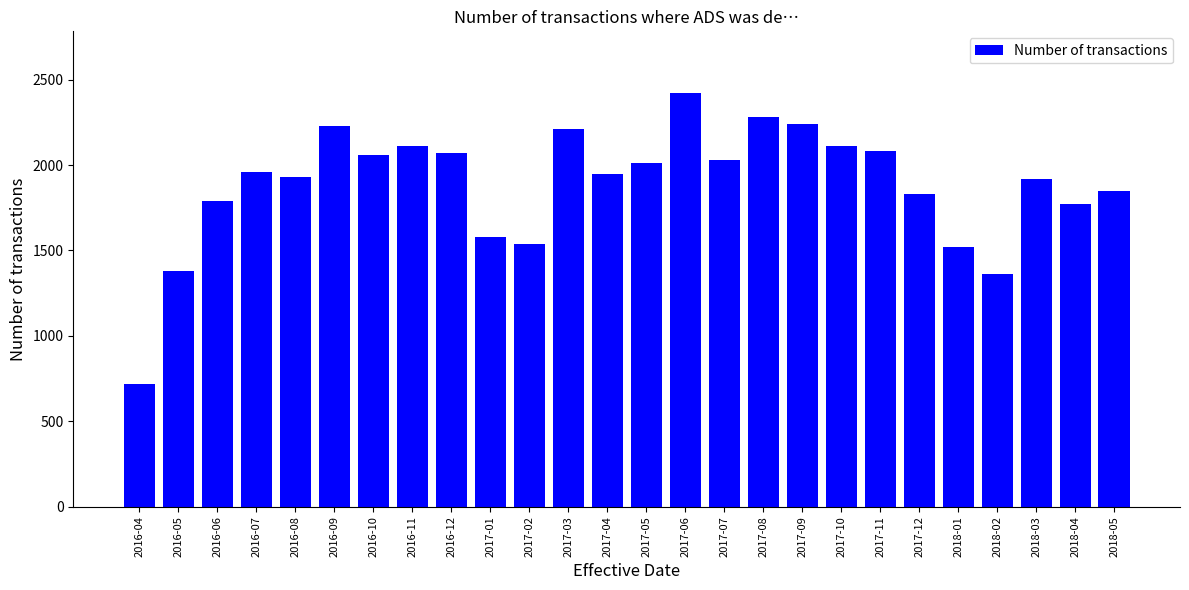

What is the difference between the second highest and second lowest values?

920